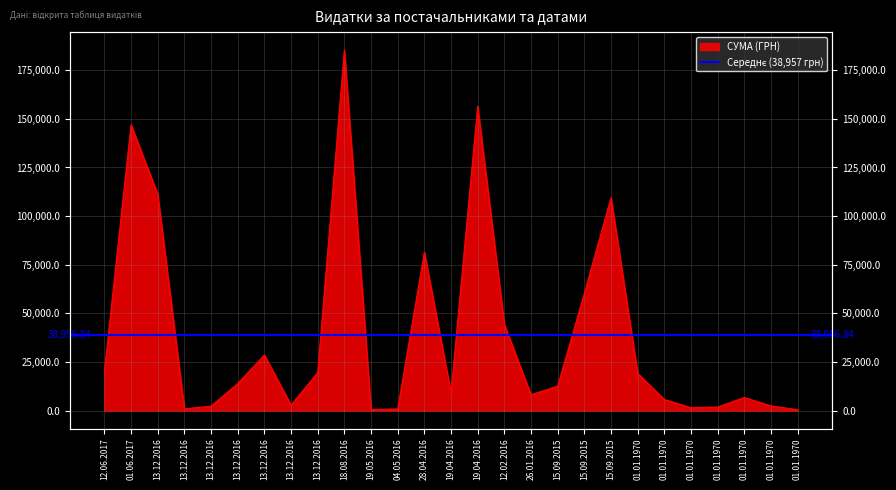

List the labels in order of value, smallest first.

01.01.1970, 19.05.2016, 04.05.2016, 13.12.2016, 01.01.1970, 01.01.1970, 13.12.2016, 01.01.1970, 13.12.2016, 01.01.1970, 01.01.1970, 26.01.2016, 19.04.2016, 15.09.2015, 13.12.2016, 01.01.1970, 13.12.2016, 12.06.2017, 13.12.2016, 12.02.2016, 15.09.2015, 28.04.2016, 15.09.2015, 13.12.2016, 01.06.2017, 19.04.2016, 18.08.2016